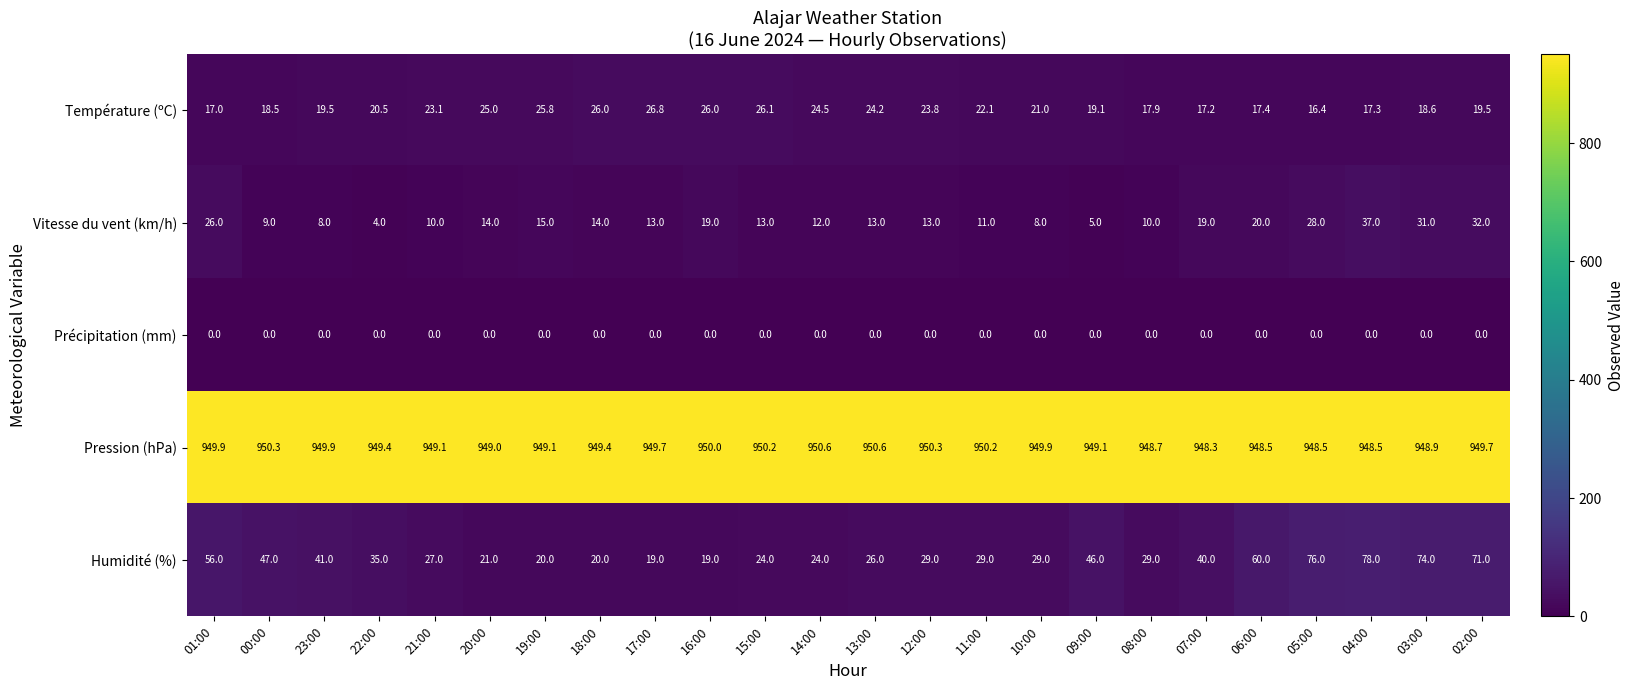

What is the highest value of the Humidité (%) series?

78.0